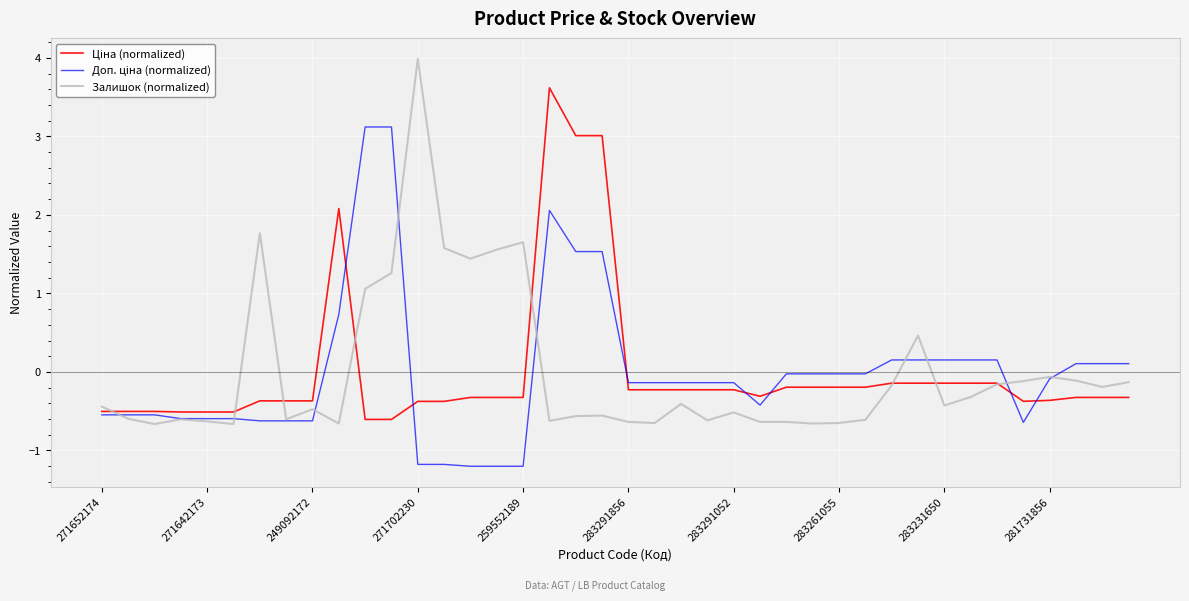

What is the minimum value shown in the chart?

-1.2